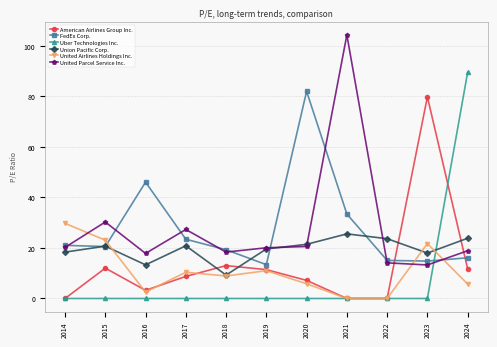

How many lines are shown in the chart?

6